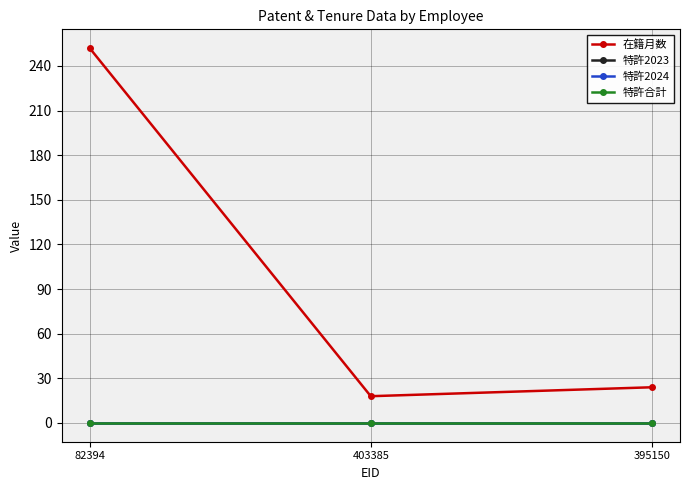

Does the chart have visible grid lines?

Yes